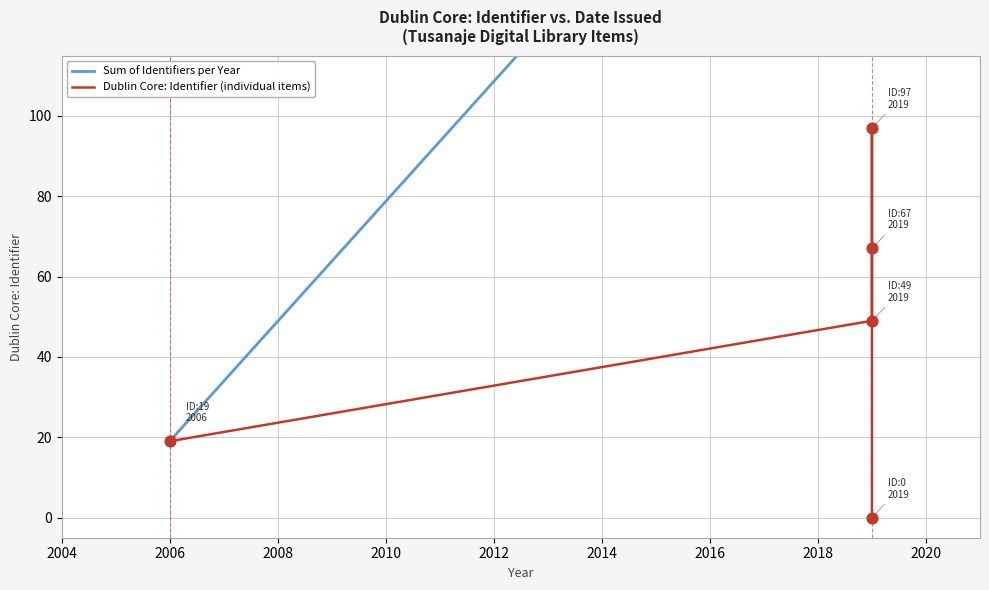

Which has a higher value, 2019 or 2006?

2019